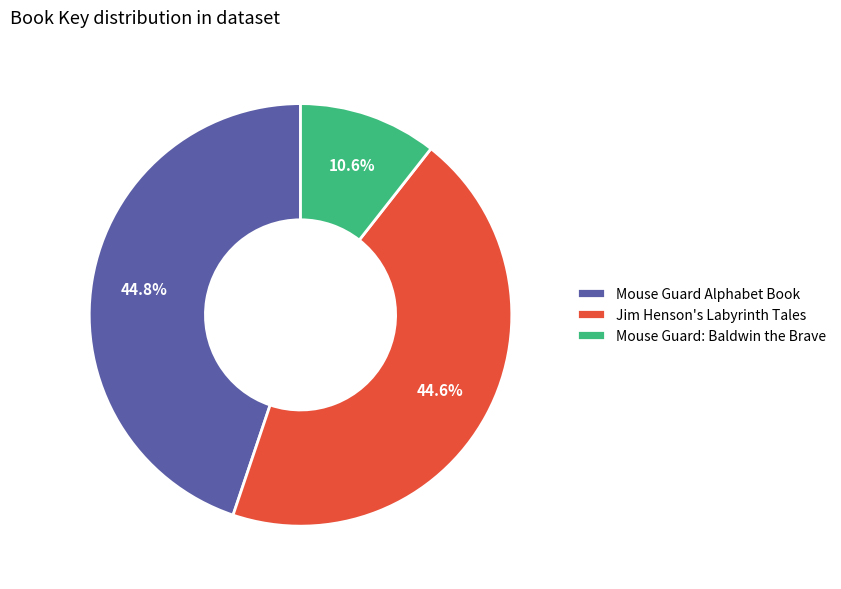

What is the smallest slice in the pie chart?

Mouse Guard: Baldwin the Brave